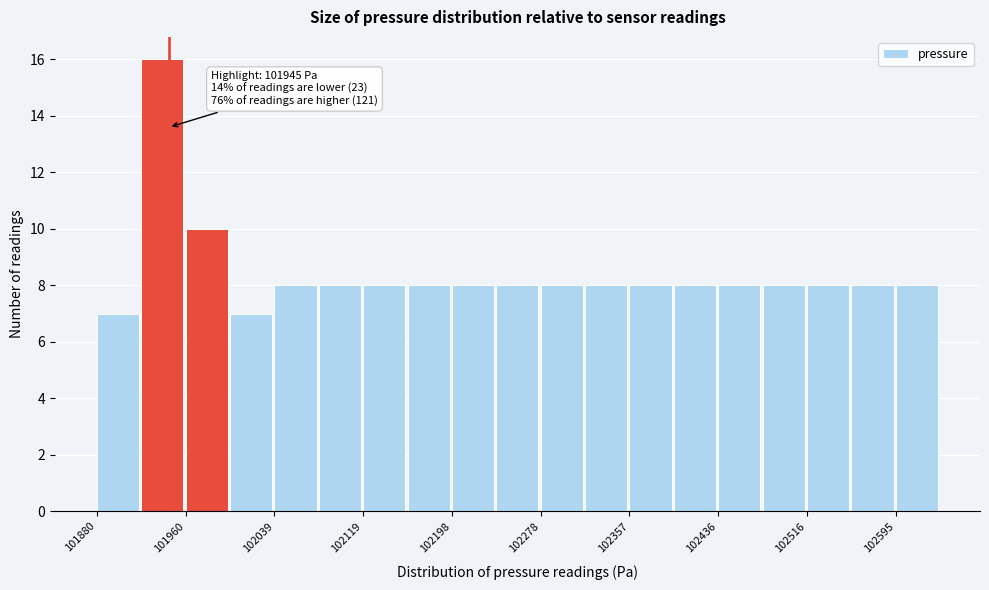

Read against the x-axis, roughly where is the centre of the tallest bar?

101940